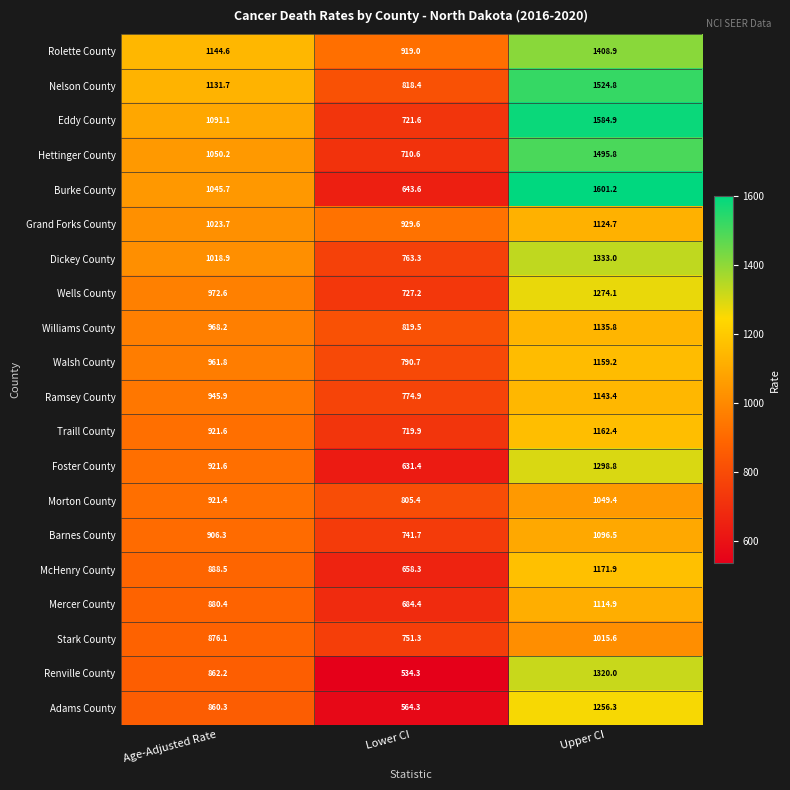

What is the difference between the maximum and minimum values in the Rolette County series?

489.9